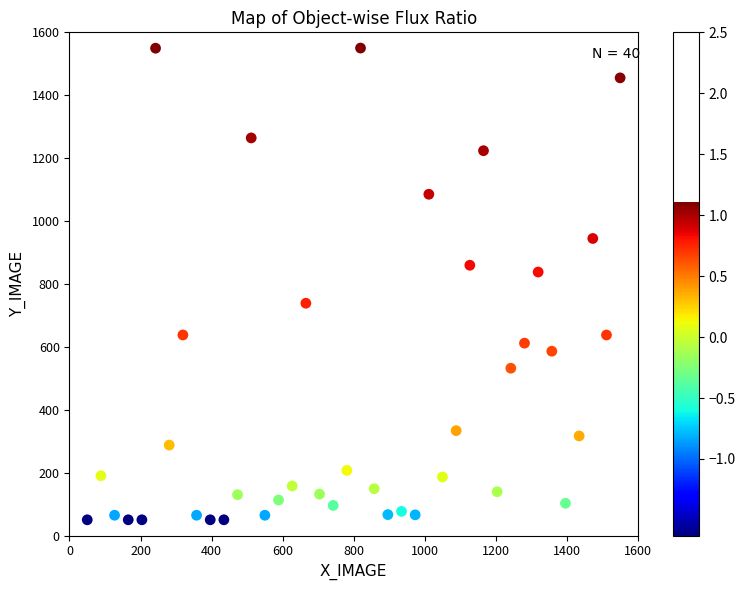

What Y value in the scatter plot is closest to 800?

837.8